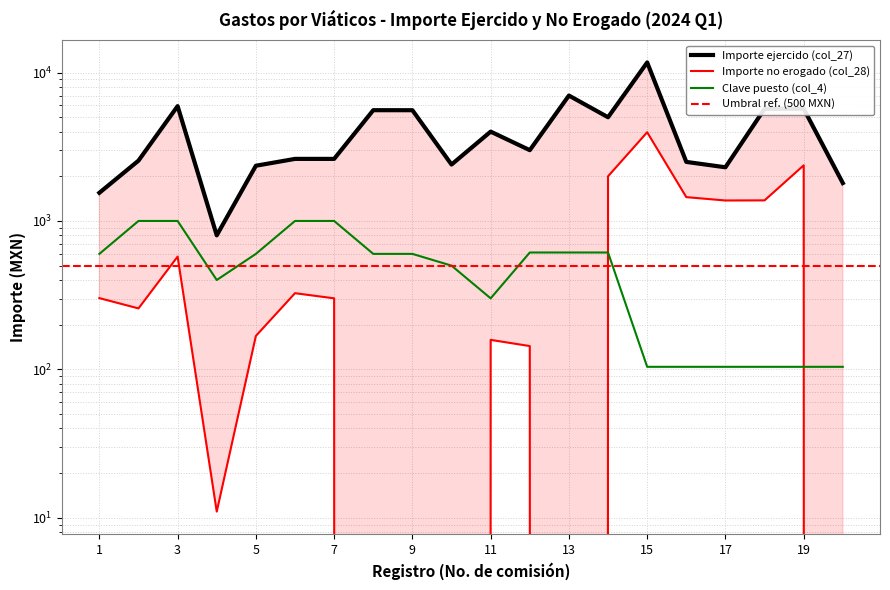

Reading left to right, what are all the values shown in this chart?

Importe ejercido (col_27): 1548.0	2550.0	5940.0	800.0	2356.0	2620.0	2620.0	5578.0	5576.0	2400.0	4000.0	3000.0	7000.0	5000.0	11700.0	2500.0	2300.0	5700.0	5700.0	1800.0
Importe no erogado (col_28): 302.0	257.4	575.0	11.0	168.0	326.0	301.0	0.0	0.0	0.0	158.0	143.5	0.0	2000.0	3960.3	1447.0	1374.0	1376.4	2370.9	0.0
Clave puesto (col_4): 600.0	1000.0	1000.0	400.0	600.0	1000.0	1000.0	600.0	600.0	500.0	301.0	613.0	613.0	613.0	104.0	104.0	104.0	104.0	104.0	104.0